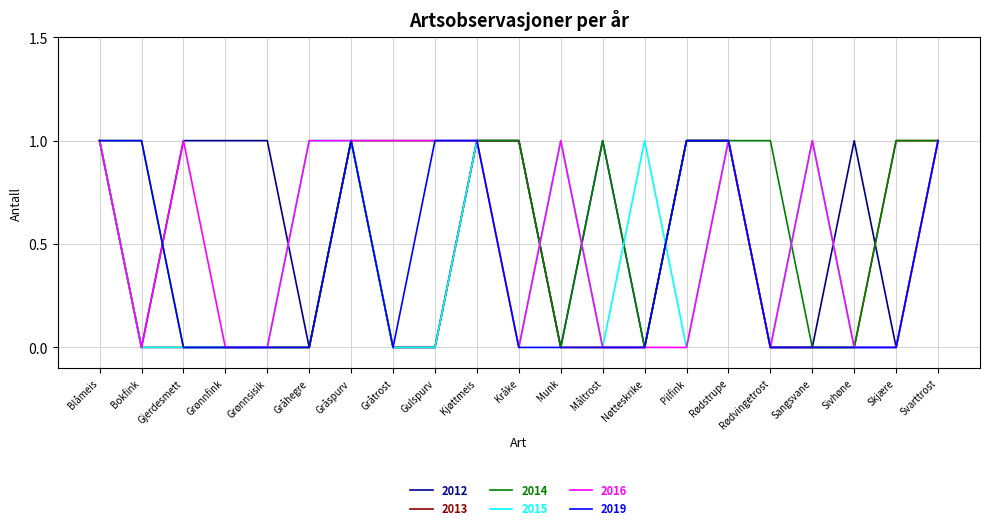

How many 2015 values are between 0 and 1?

21